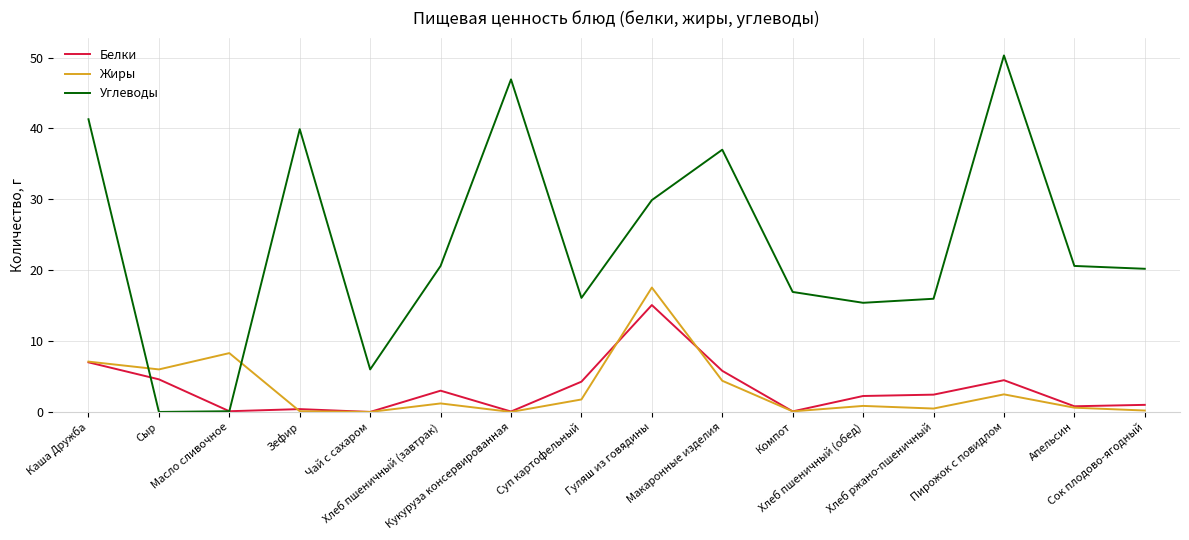

What are all the series names shown in the legend?

Белки, Жиры, Углеводы